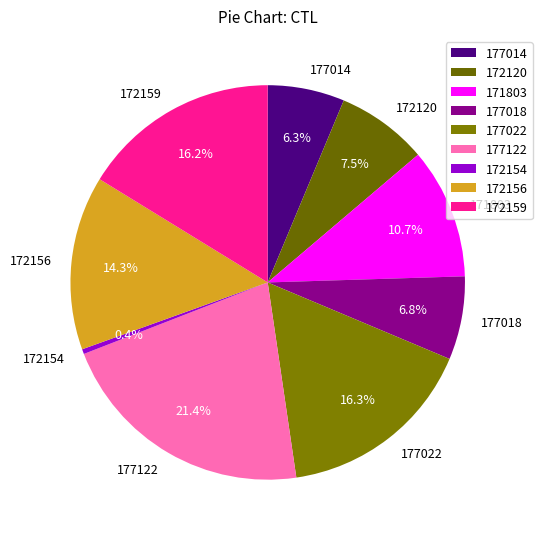

How many segments does this pie chart have?

9